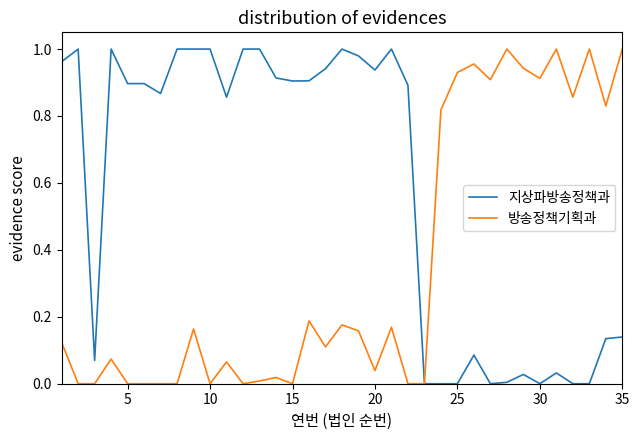

List the series in order of their overall mean, highest first.

지상파방송정책과, 방송정책기획과